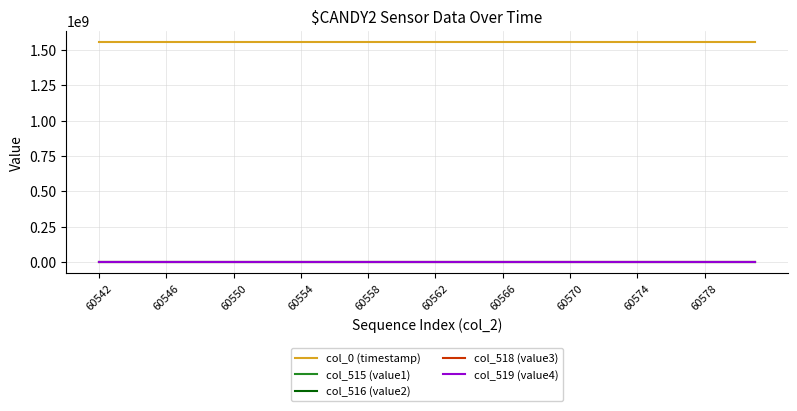

True or false: col_0 (timestamp) and col_515 (value1) cross at least once.

False